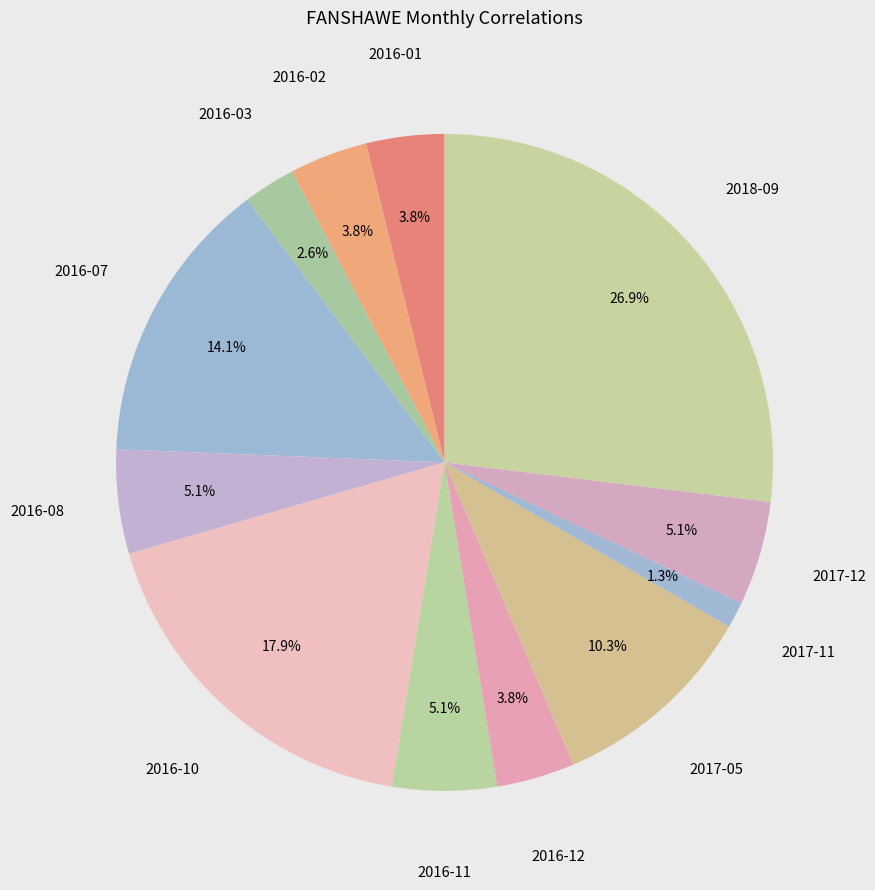

Count the number of slices in the pie.

12